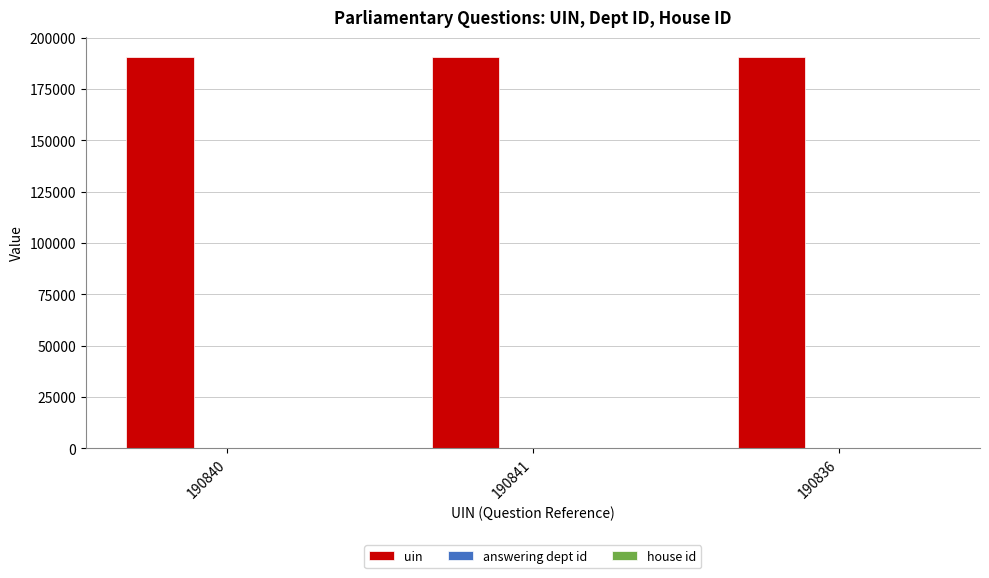

Are the bars horizontal?

No